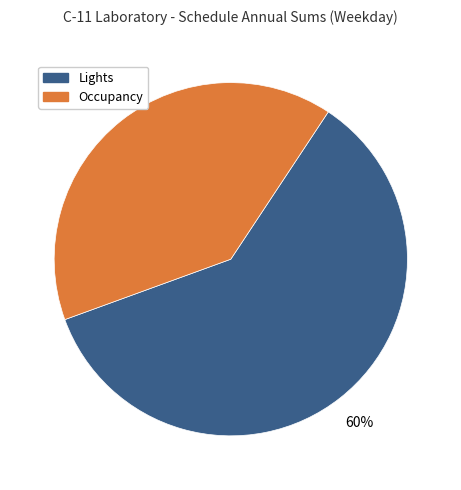

Is the sum of Occupancy and Lights greater than half?

Yes